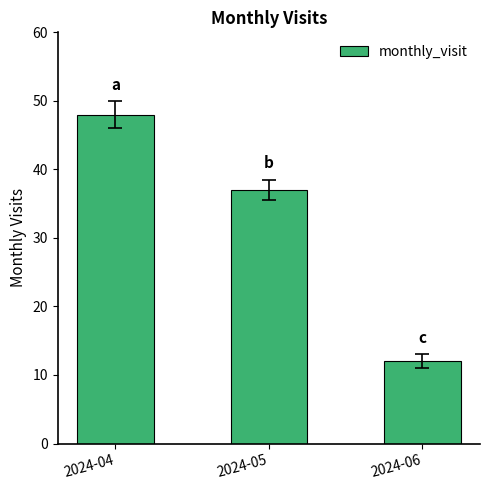

What is the difference between the maximum and minimum values?

36